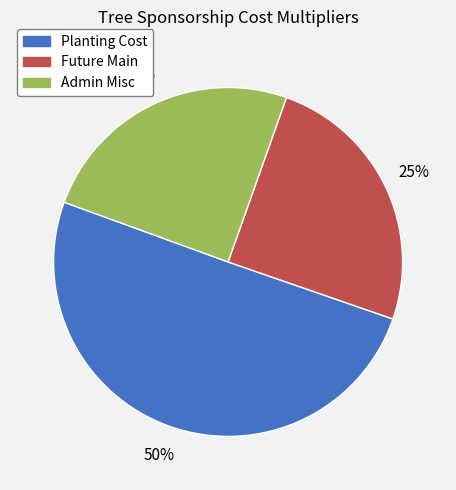

What is the largest slice in the pie chart?

Planting Cost